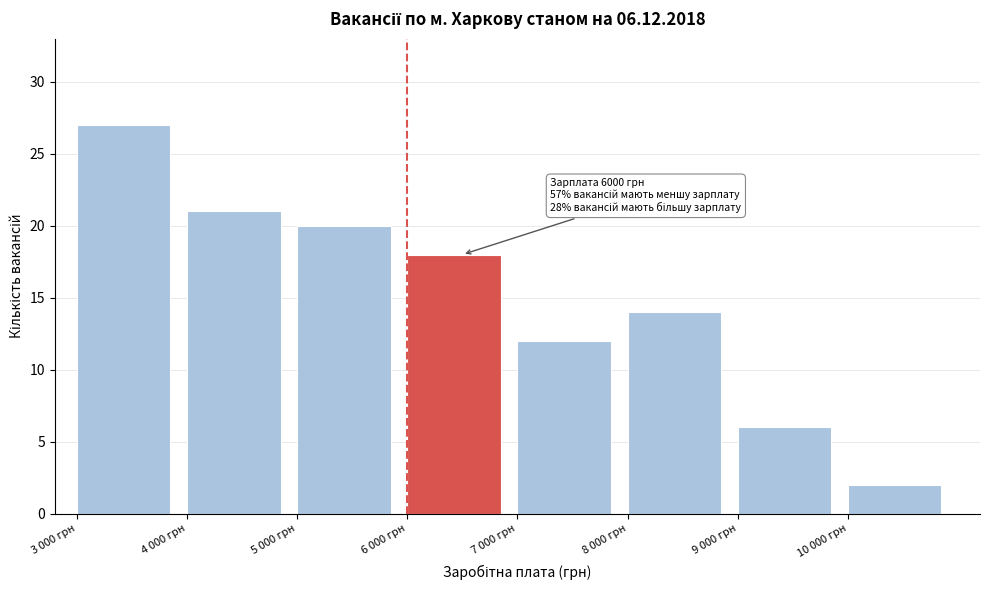

Reading left to right, transcribe all the data shown in this chart.

3 000 грн=27	4 000 грн=21	5 000 грн=20	6 000 грн=18	7 000 грн=12	8 000 грн=14	9 000 грн=6	10 000 грн=2